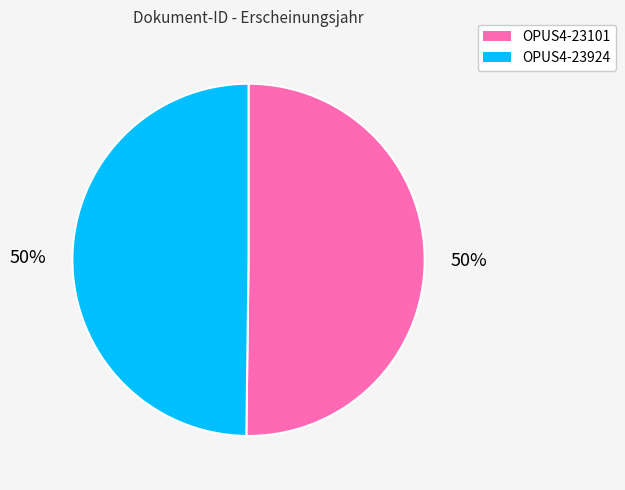

To the nearest percent, what portion does OPUS4-23101 represent?

50%